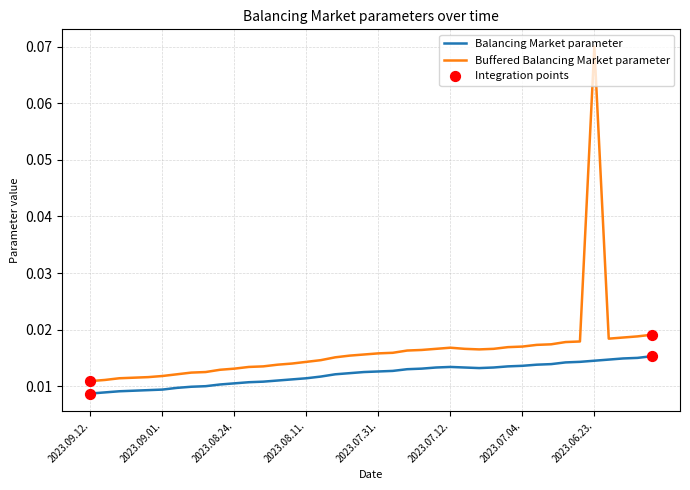

Which series has the widest spread of values?

Buffered Balancing Market parameter